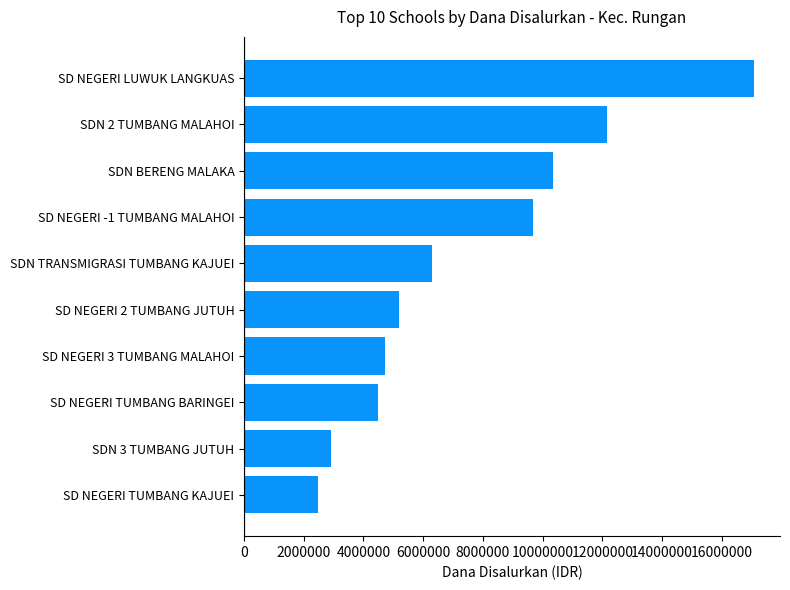

How many values are below 6300000?

5